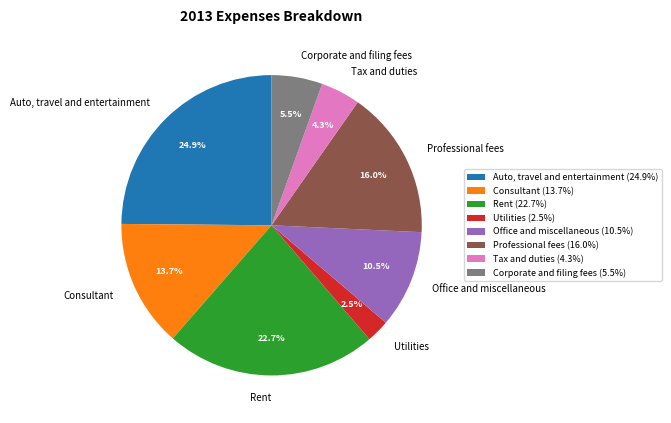

Rank the categories by value from highest to lowest.

Auto, travel and entertainment, Rent, Professional fees, Consultant, Office and miscellaneous, Corporate and filing fees, Tax and duties, Utilities